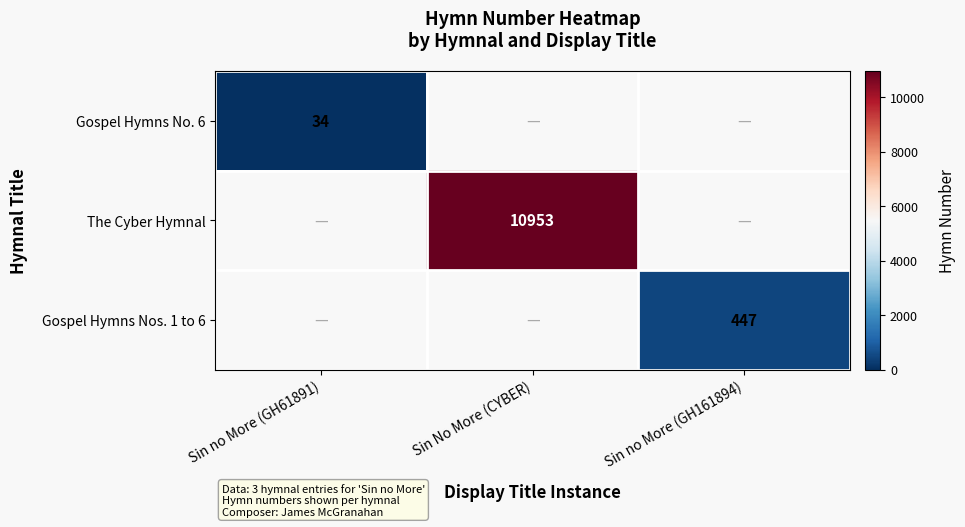

The Gospel Hymns Nos. 1 to 6 series shows 645 at Sin no More (GH161894). True or false?

False